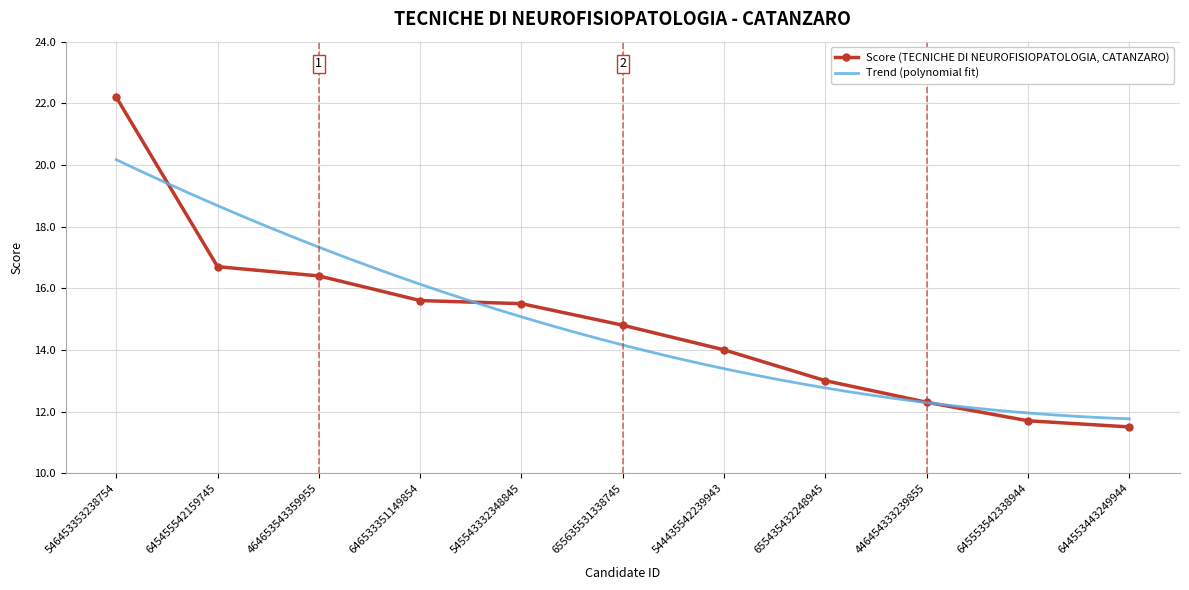

List the labels in order of value, largest first.

546453353238754, 645455542159745, 464653543359955, 646533351149854, 545543332348845, 655635531338745, 544435542239943, 655435432248945, 446454333239855, 645553542338944, 644553443249944